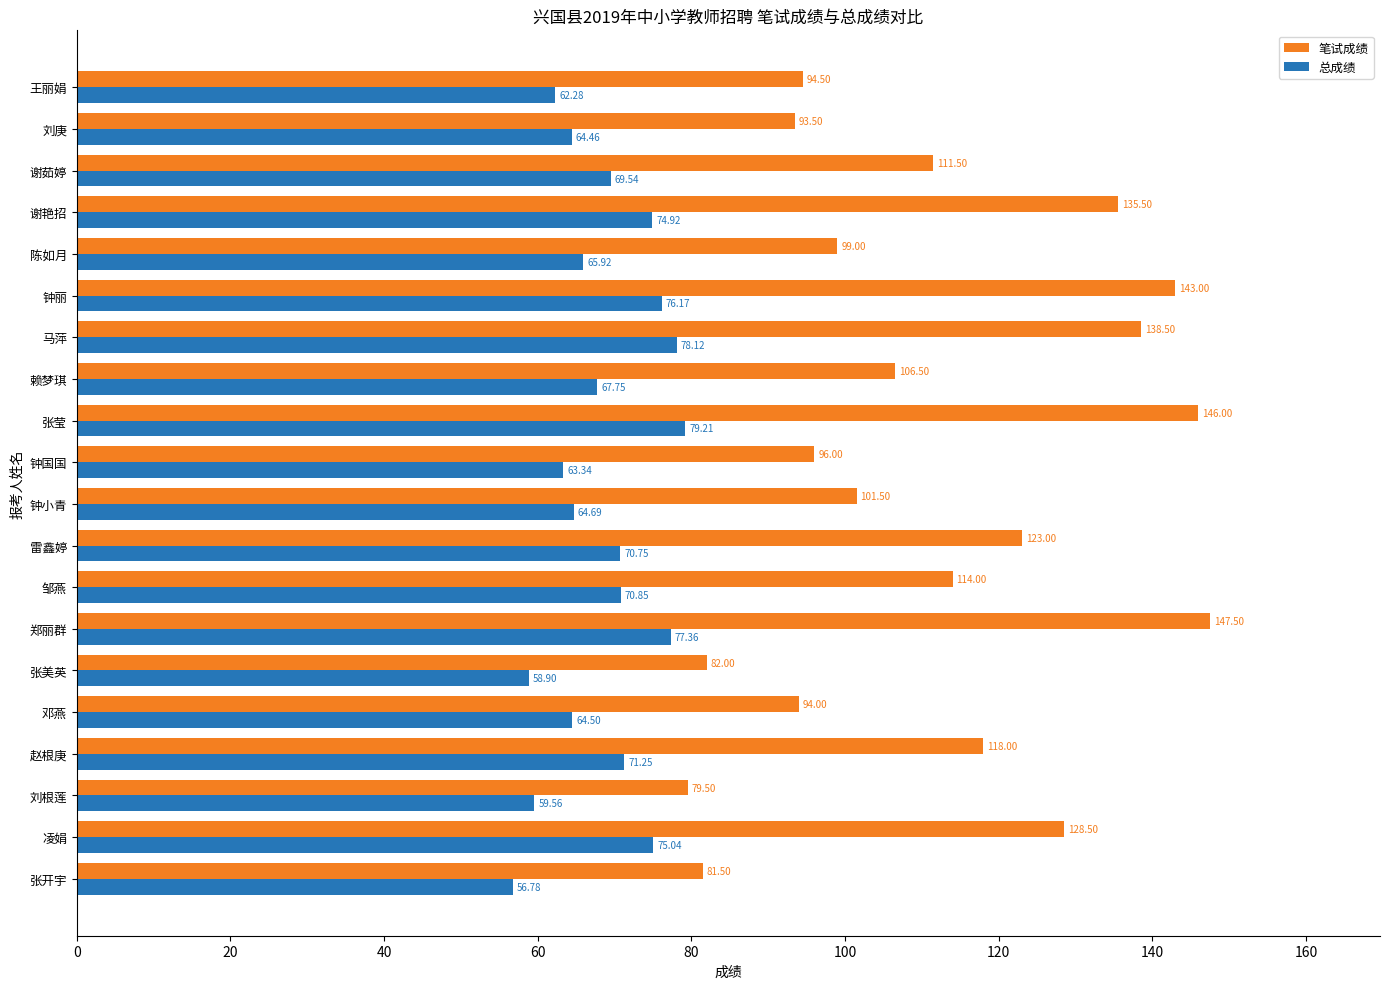

What is the sum of the 总成绩 values at 钟丽 and 凌娟?

151.2